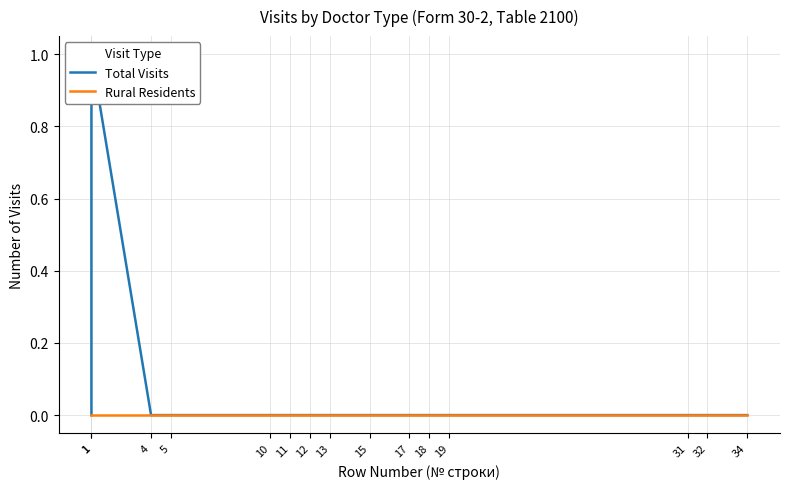

What are all the series names shown in the legend?

Total Visits, Rural Residents